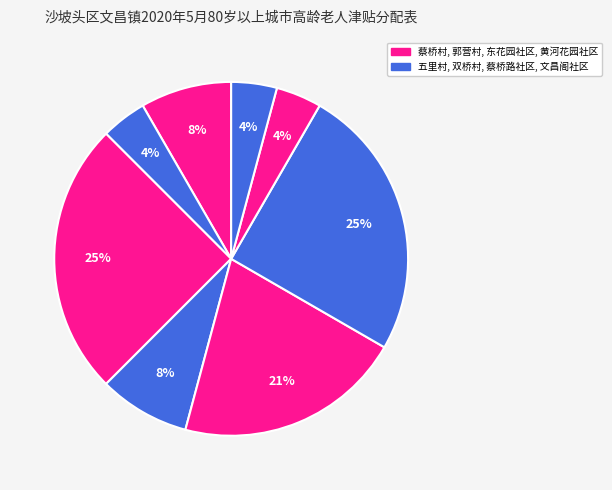

How many slices are in this pie chart?

8